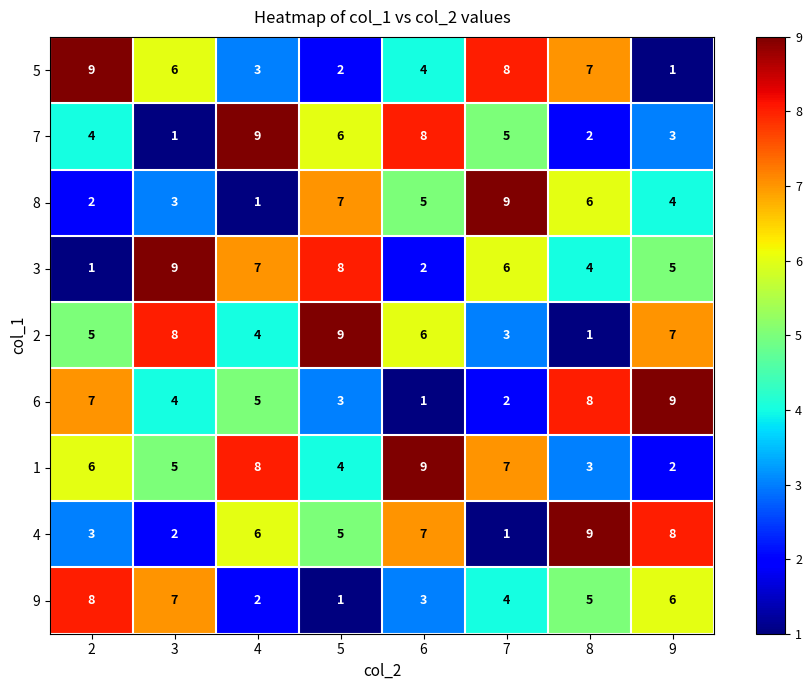

Which series changed the most between 4 and 8?

7